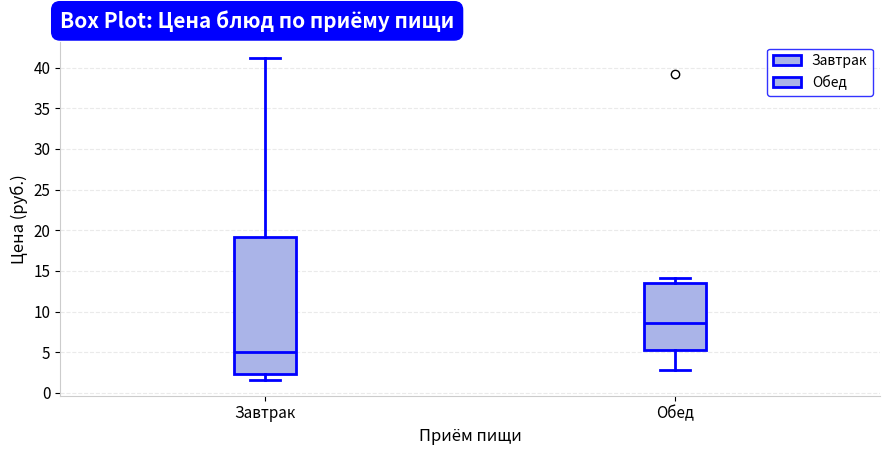

Where does the median line of the box for Обед sit on the y-axis? The values are not printed on the chart, so give them approximately, as read against the axis.

8.5